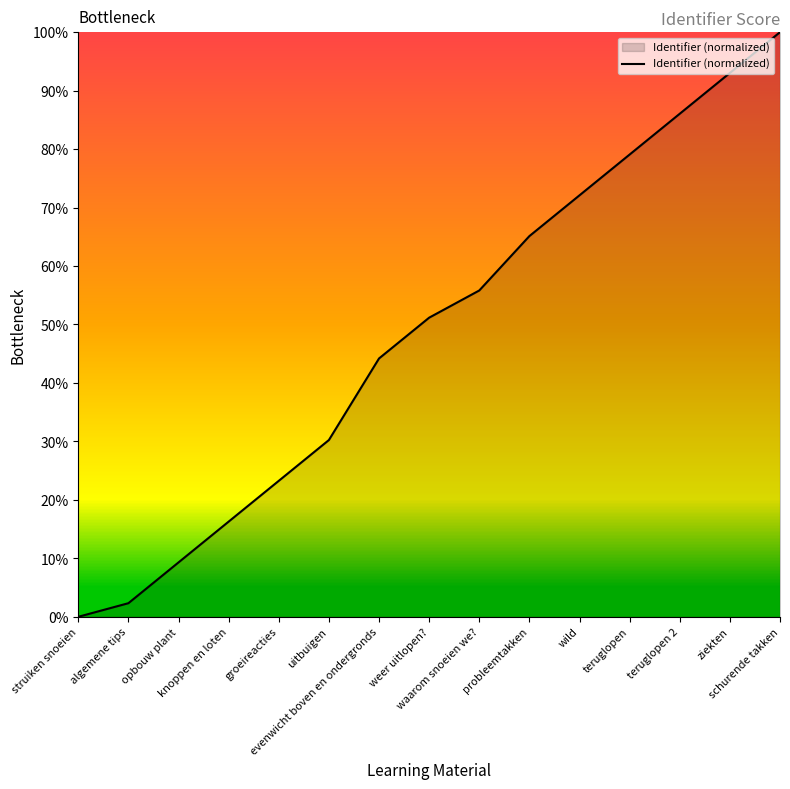

Reading left to right, list all the values displayed in this chart.

struiken snoeien=0.0	algemene tips=2.3	opbouw plant=9.3	knoppen en loten=16.3	groeireacties=23.3	uitbuigen=30.2	evenwicht boven en ondergronds=44.2	weer uitlopen?=51.2	waarom snoeien we?=55.8	probleemtakken=65.1	wild=72.1	teruglopen=79.1	teruglopen 2=86.0	ziekten=93.0	schurende takken=100.0